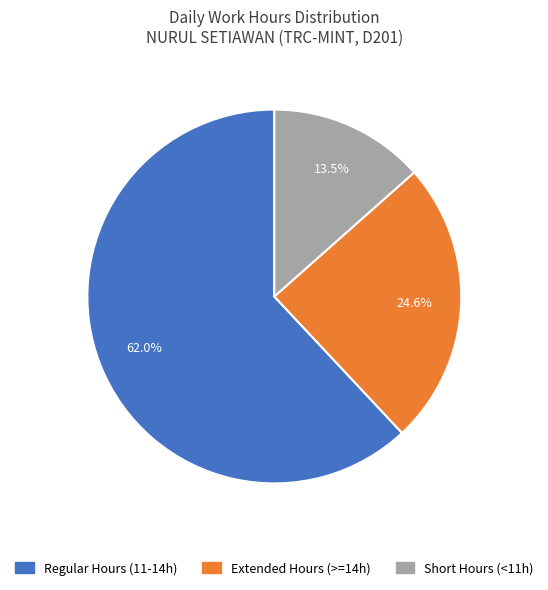

Which has a higher value, Short Hours (<11h) or Regular Hours (11-14h)?

Regular Hours (11-14h)